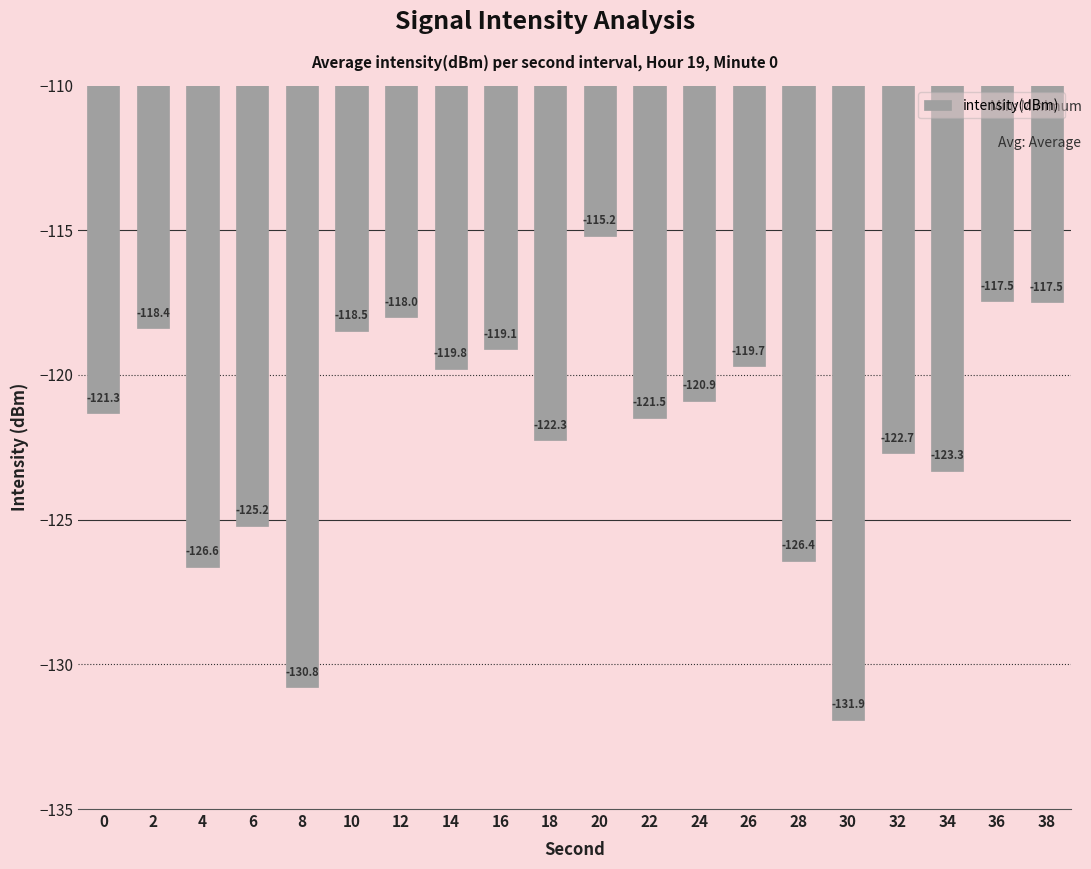

True or false: the data shows -118.0 at 12.

True